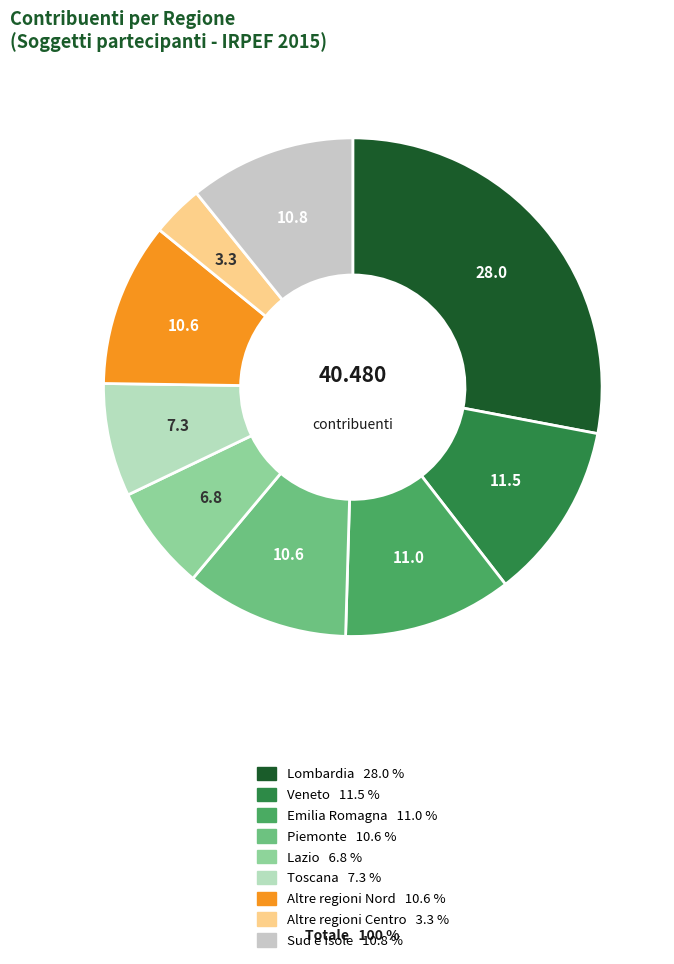

Count the number of slices in the pie.

9